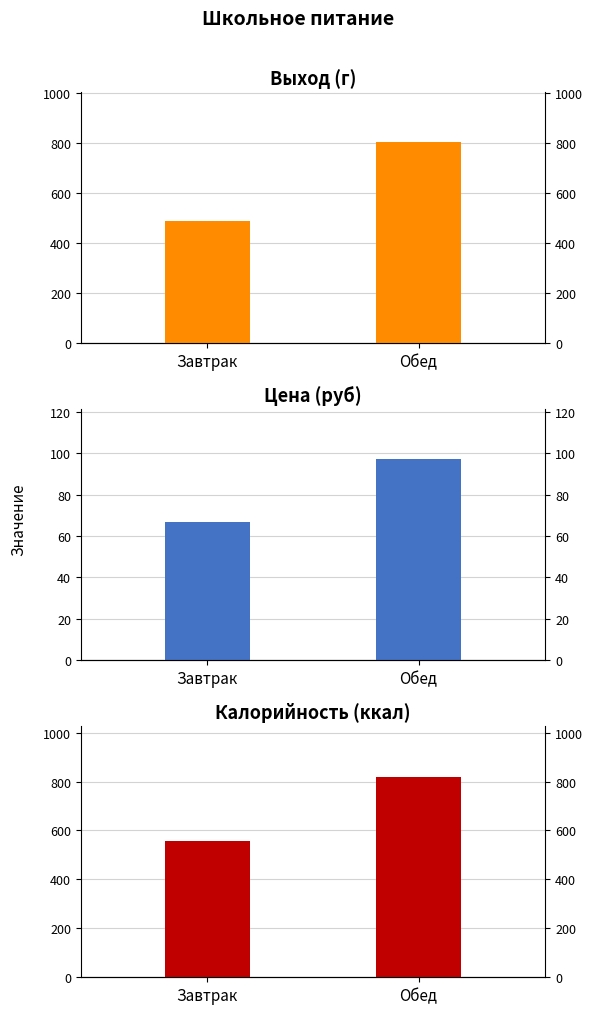

Reading left to right, list all the values displayed in this chart.

Выход (г): 490.0	802.5
Цена (руб): 67.0	97.0
Калорийность (ккал): 555.9	820.7